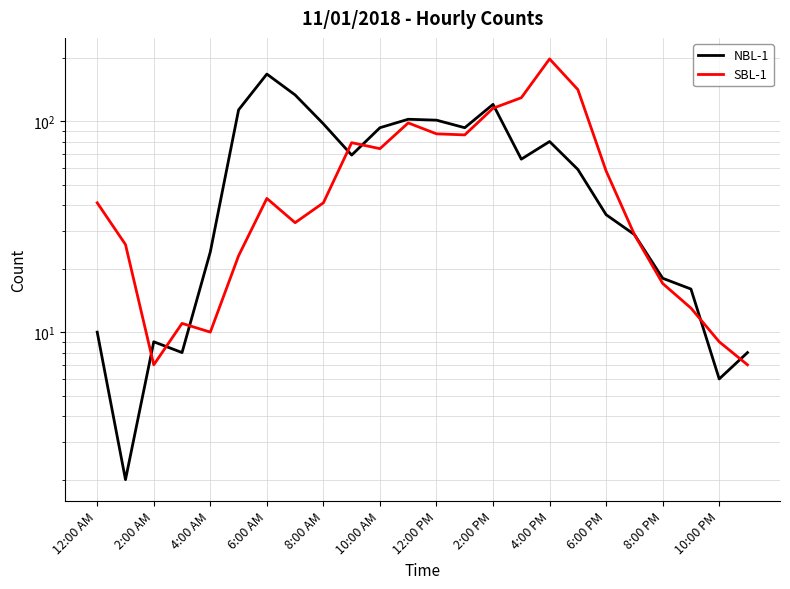

How many times do NBL-1 and SBL-1 cross each other?

8